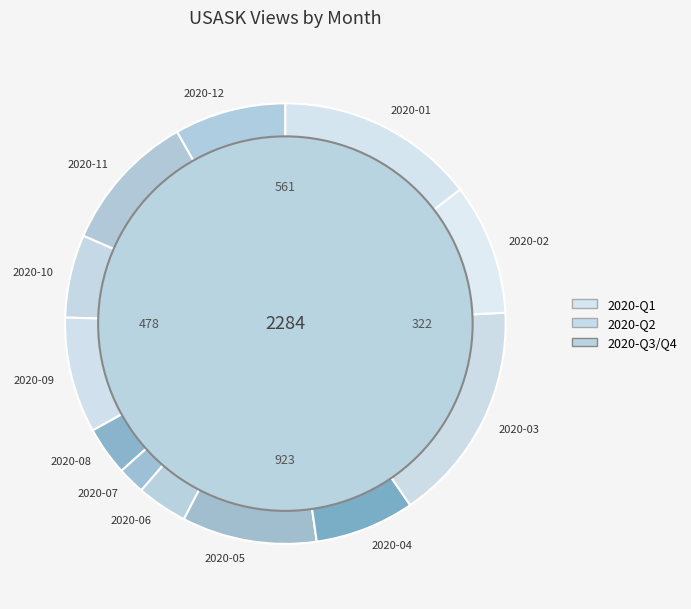

Which category has the smallest portion of the pie?

2020-07